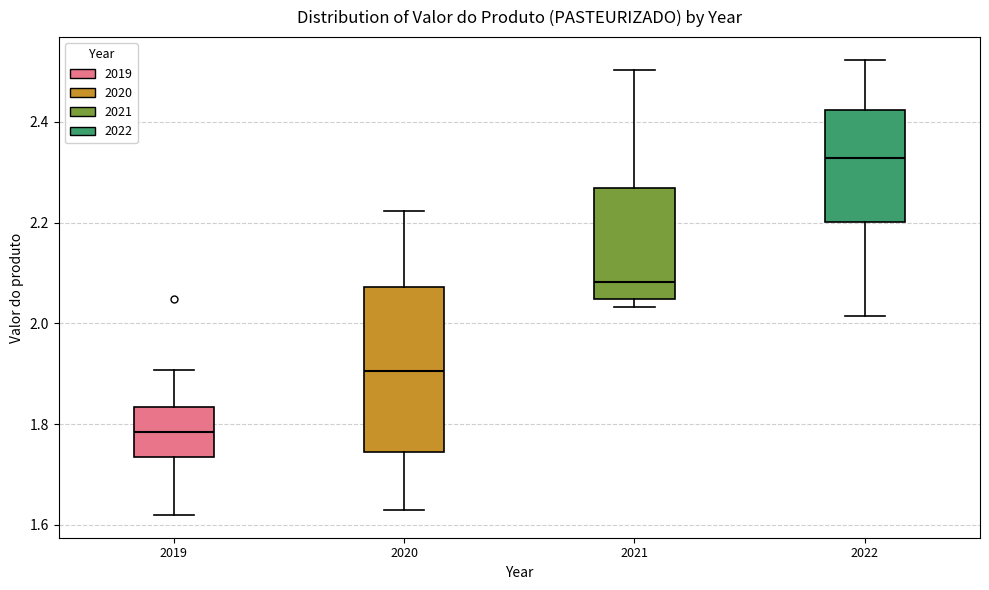

Which box has the lowest median line?

2019